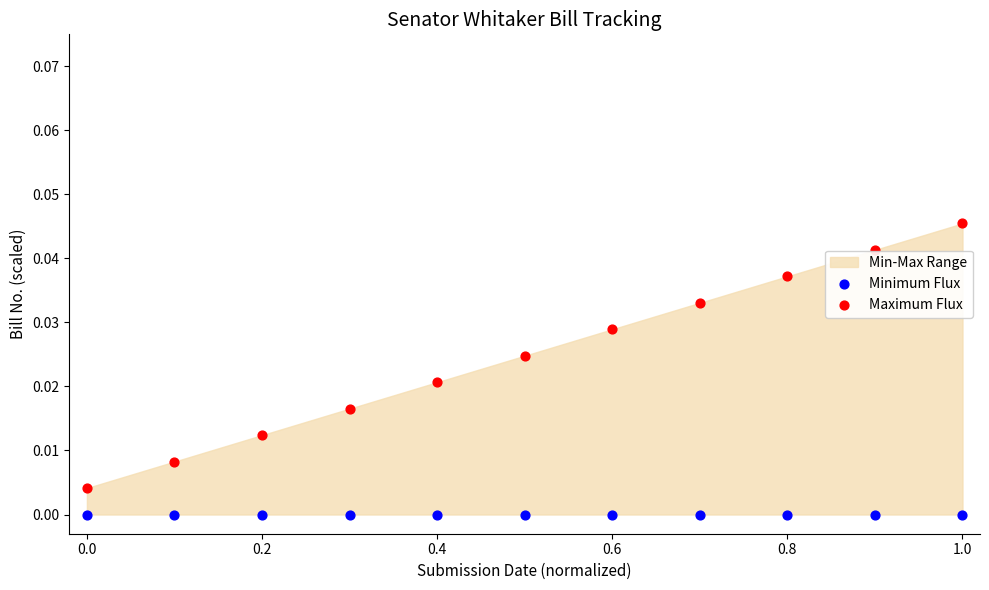

Which series contains the lowest Y value?

Minimum Flux